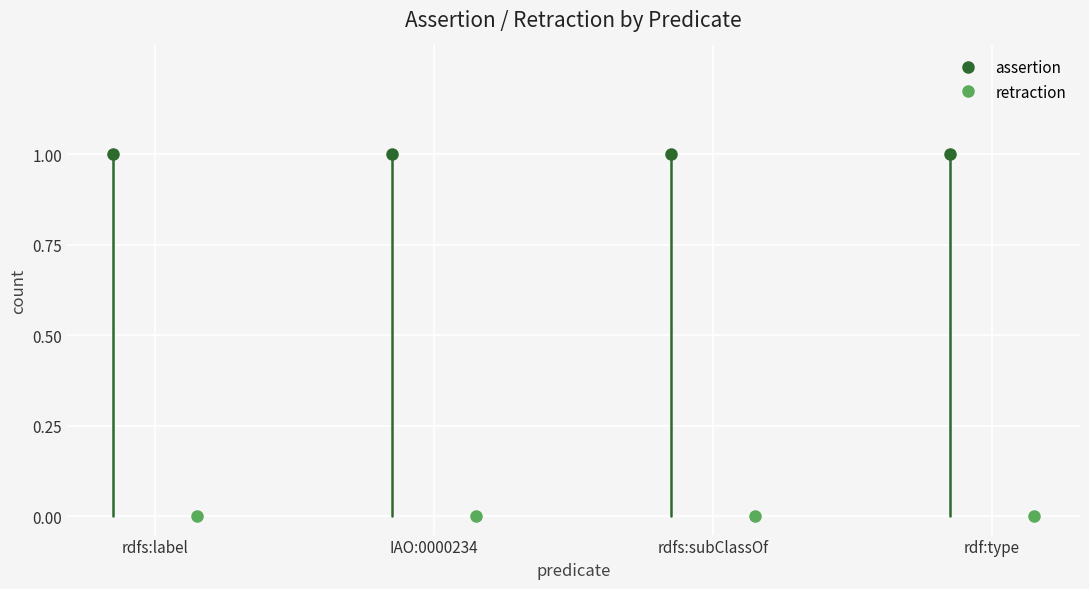

True or false: retraction and assertion intersect in this chart.

False